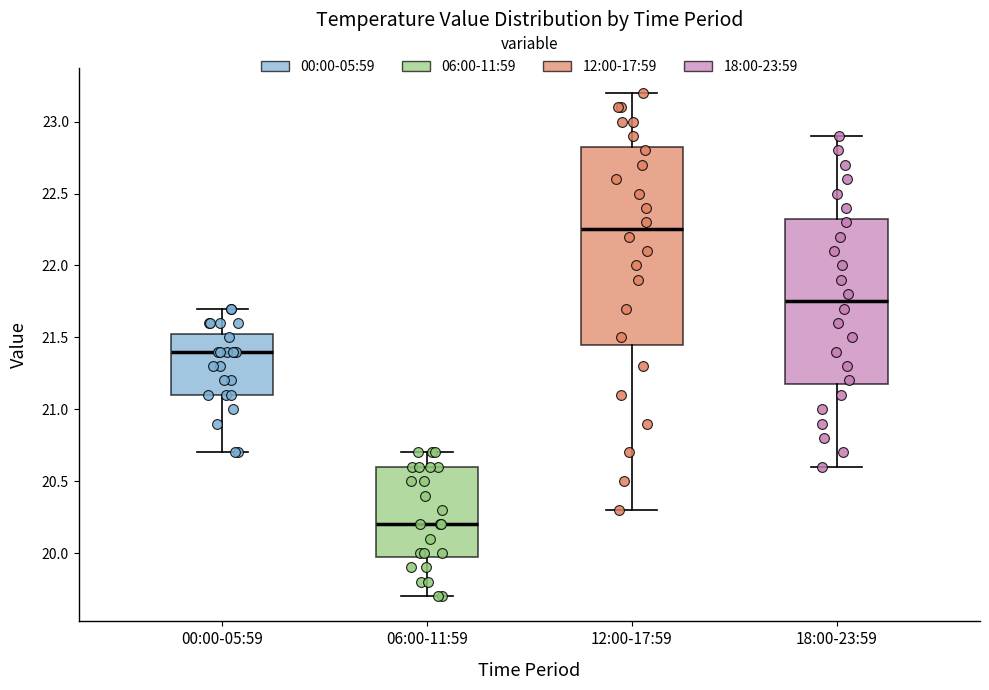

Which box's median line is the lowest?

06:00-11:59